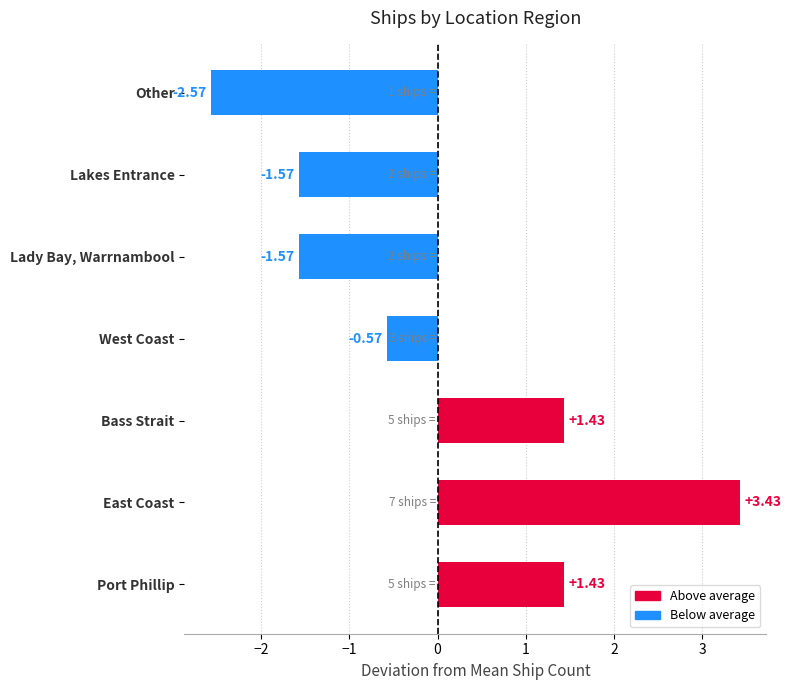

At which category does the chart reach its peak across all series?

East Coast